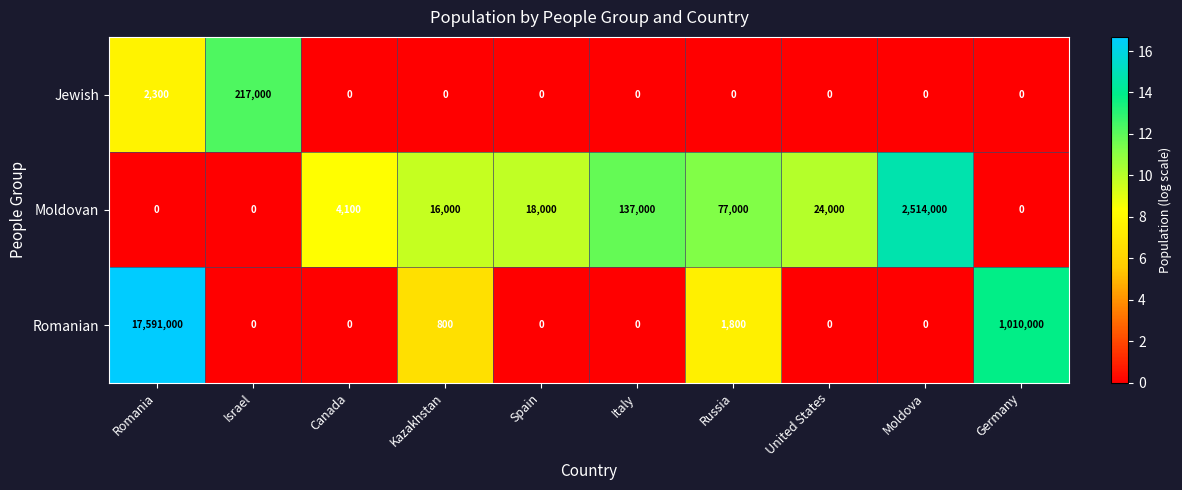

Which series has the largest range (max minus min)?

Romanian